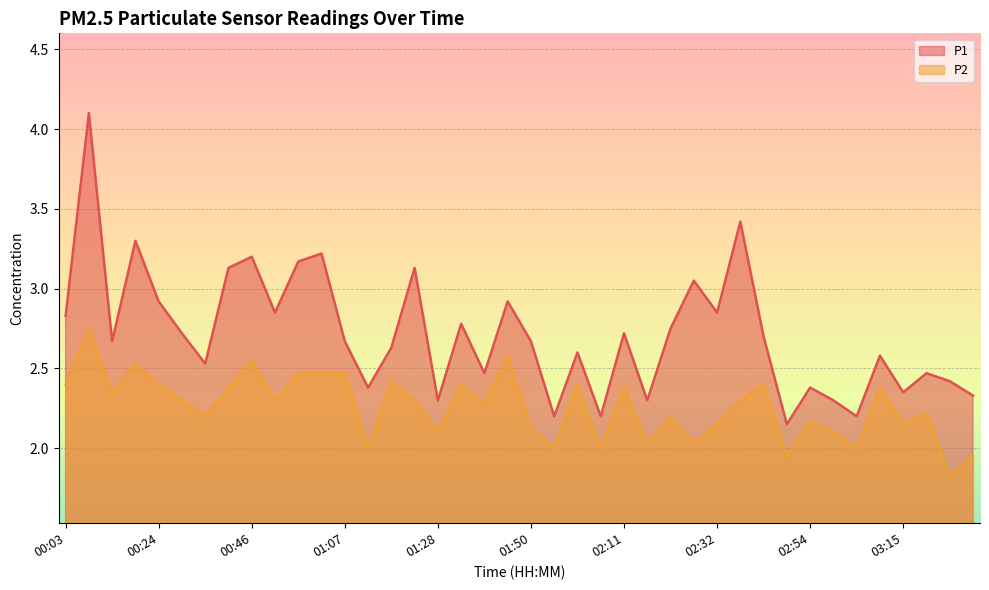

True or false: P1 and P2 cross at least once.

False